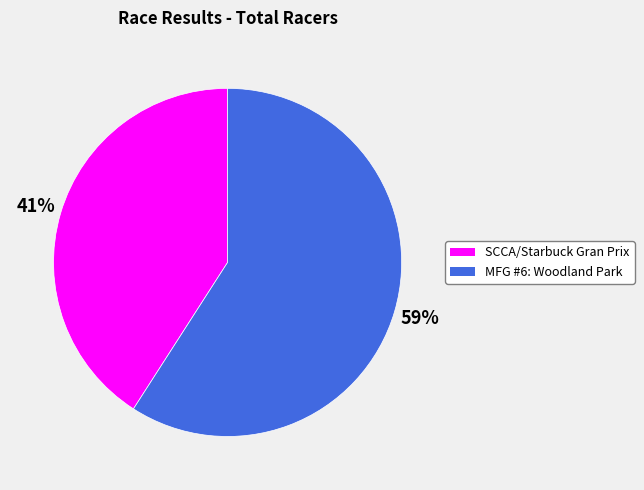

Is the sum of SCCA/Starbuck Gran Prix and MFG #6: Woodland Park greater than half?

Yes